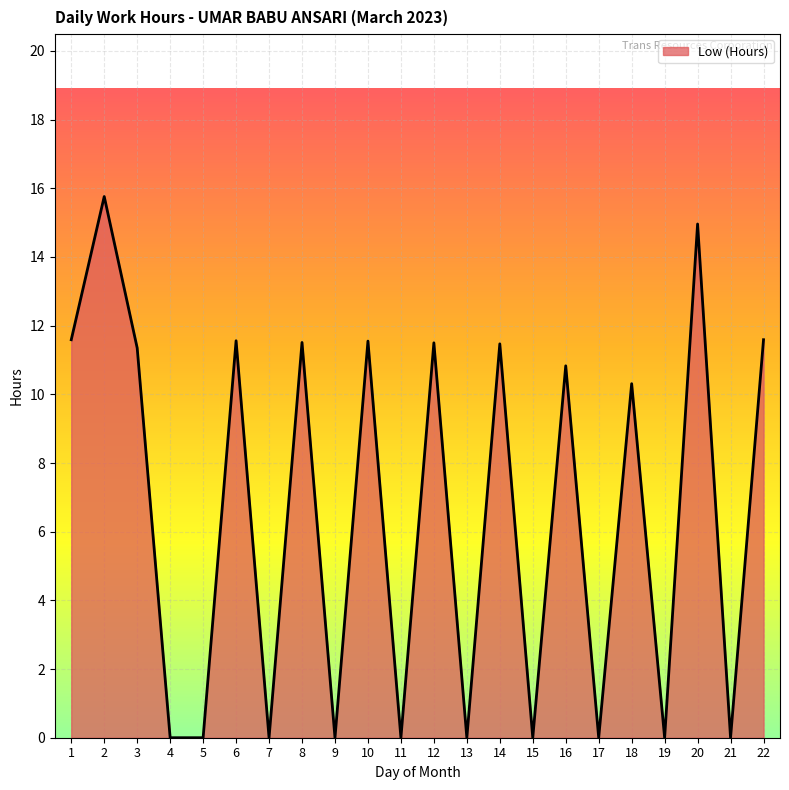

Where is the data nearest to the value 7?

18